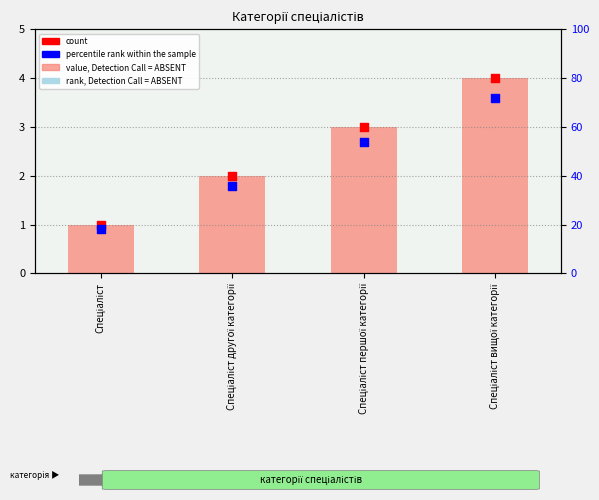

At which category is the sum across all series the highest?

Спеціаліст вищої категорії